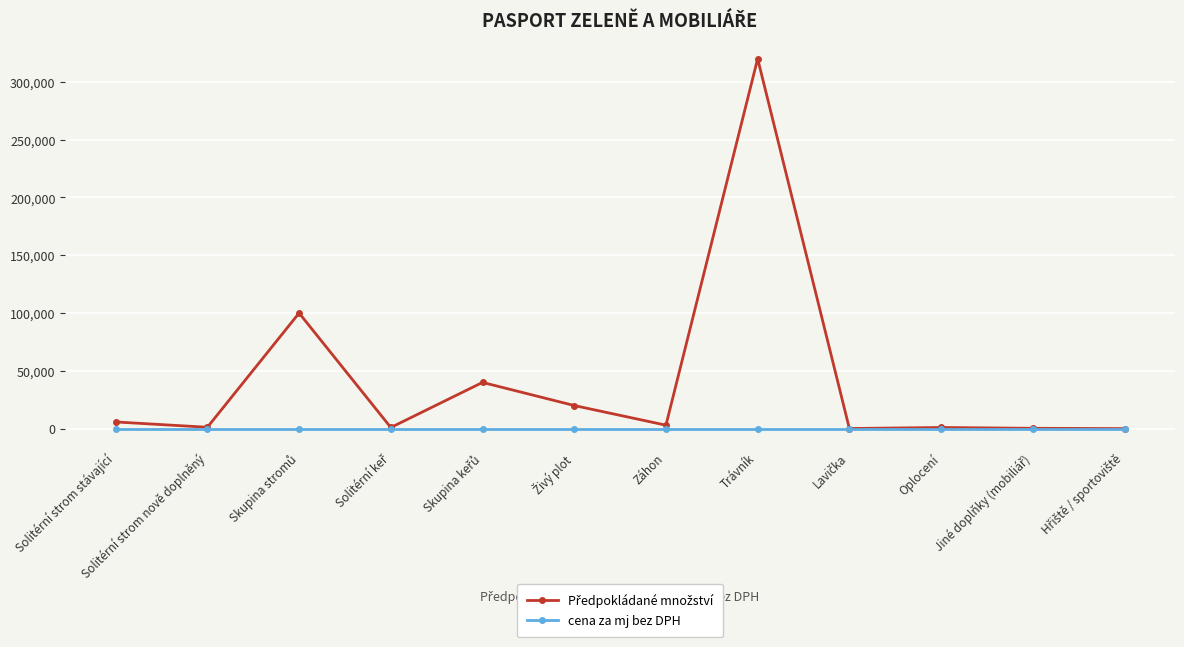

What is the label of the 10th point from the left?

Oplocení